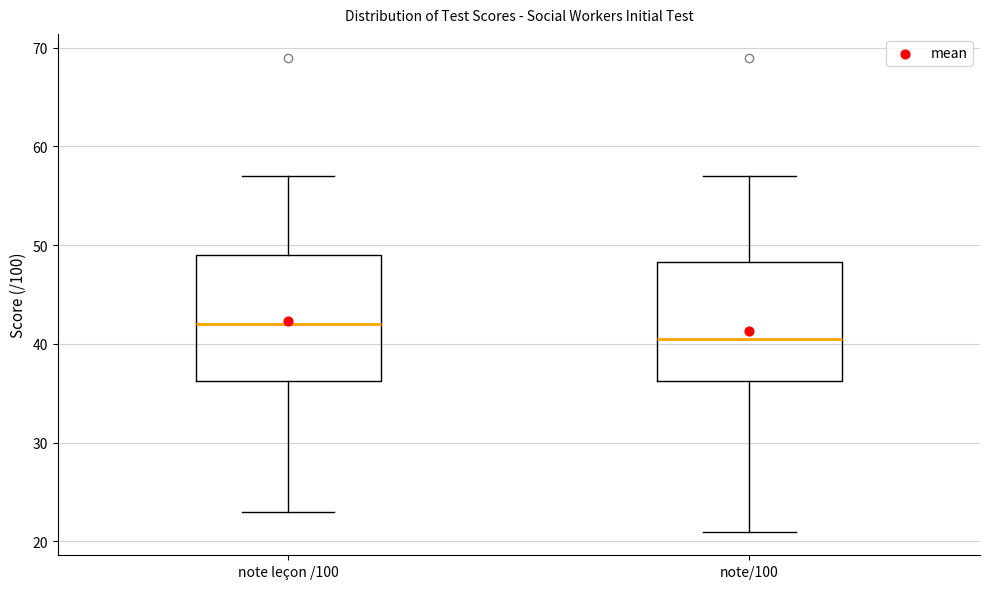

Where does the upper whisker of the box for note leçon /100 end on the y-axis? The values are not printed on the chart, so give them approximately, as read against the axis.

57